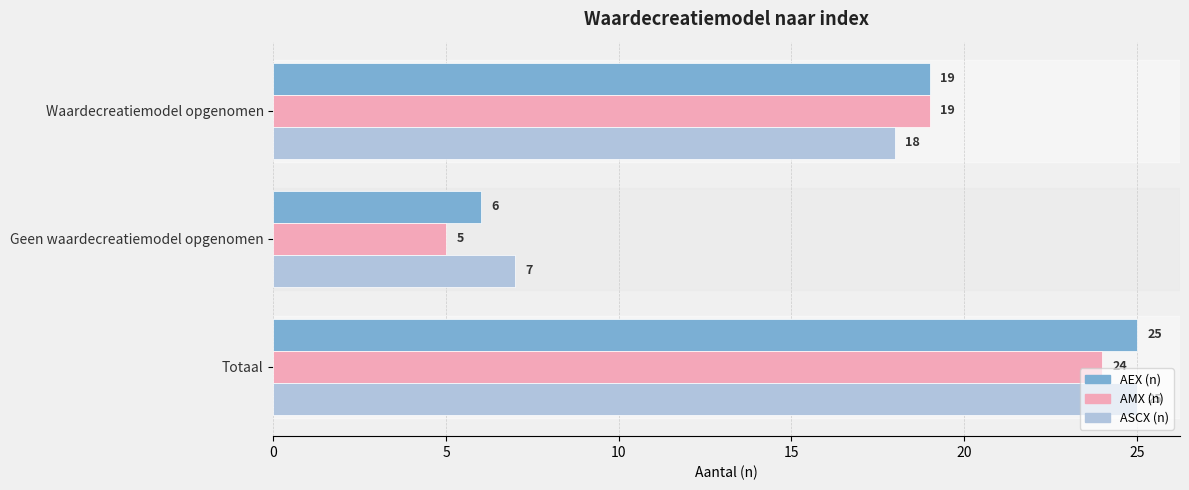

Between Waardecreatiemodel opgenomen and Geen waardecreatiemodel opgenomen, which series saw the biggest shift?

AMX (n)